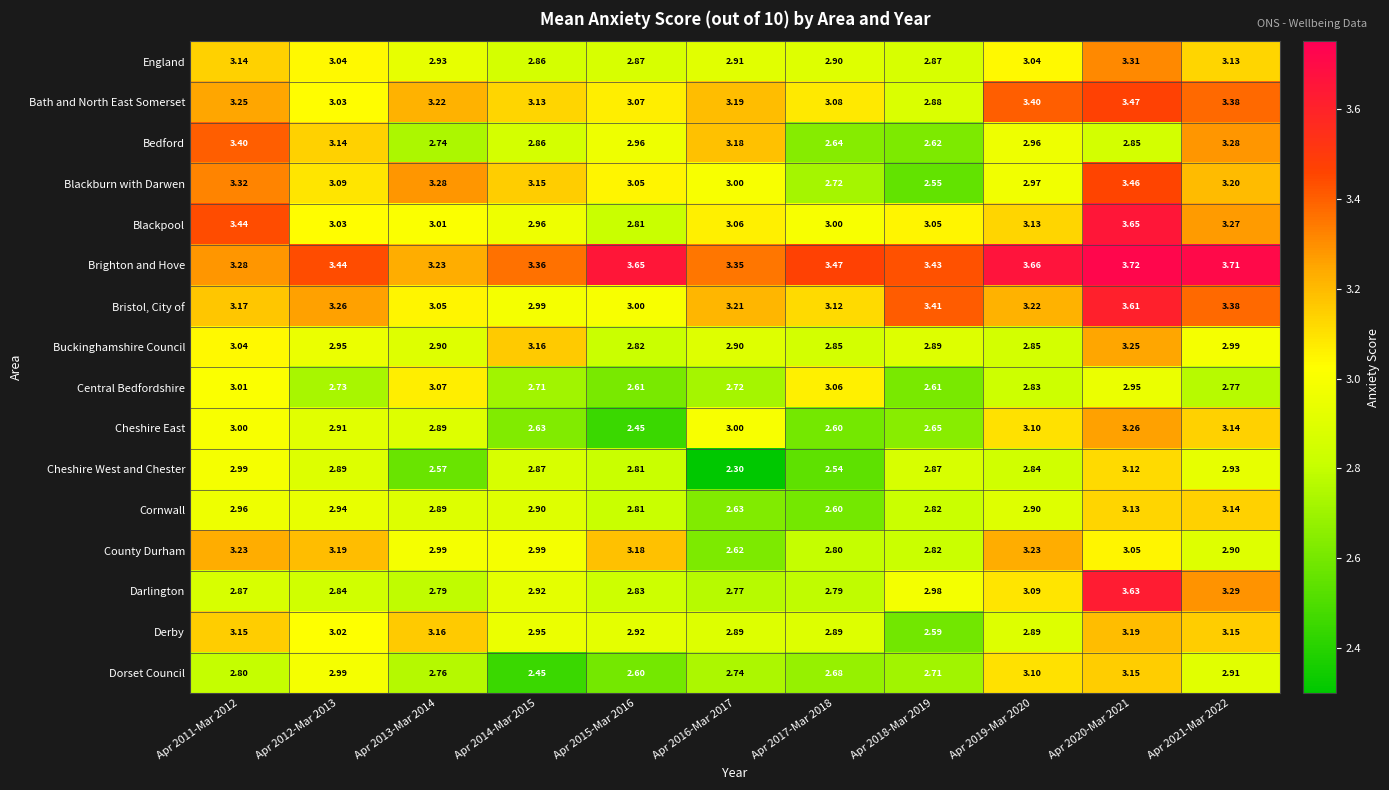

List the series in order of their peak value, lowest first.

Central Bedfordshire, Cheshire West and Chester, Cornwall, Dorset Council, Derby, County Durham, Buckinghamshire Council, Cheshire East, England, Bedford, Blackburn with Darwen, Bath and North East Somerset, Bristol, City of, Darlington, Blackpool, Brighton and Hove